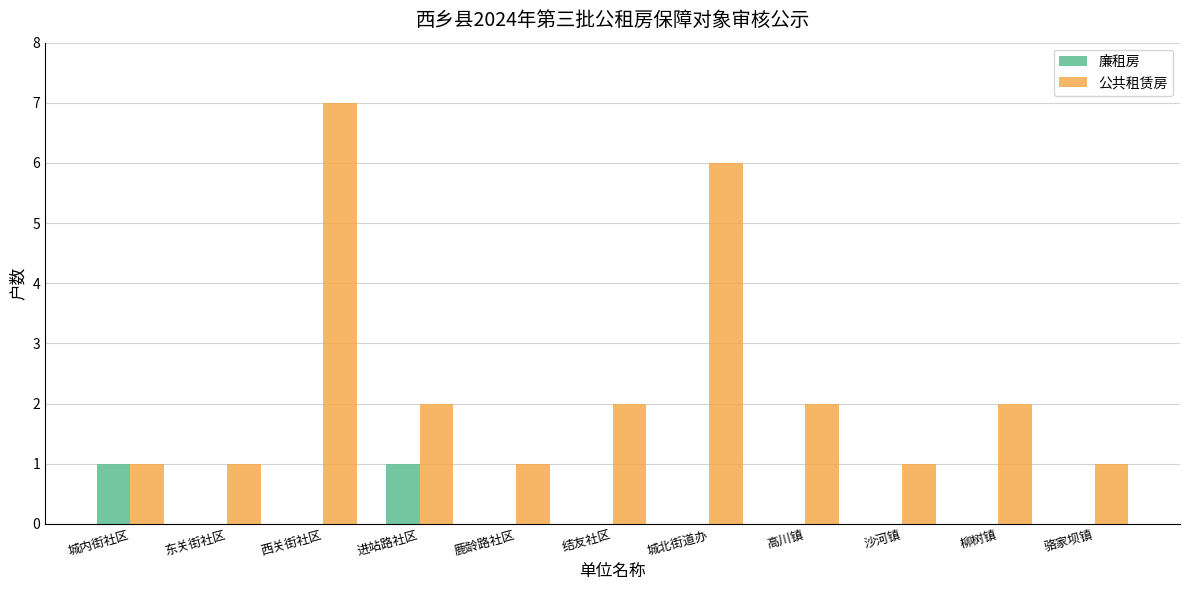

Reading right to left, extract all data points from this chart.

廉租房: 0	0	0	0	0	0	0	1	0	0	1
公共租赁房: 1	2	1	2	6	2	1	2	7	1	1